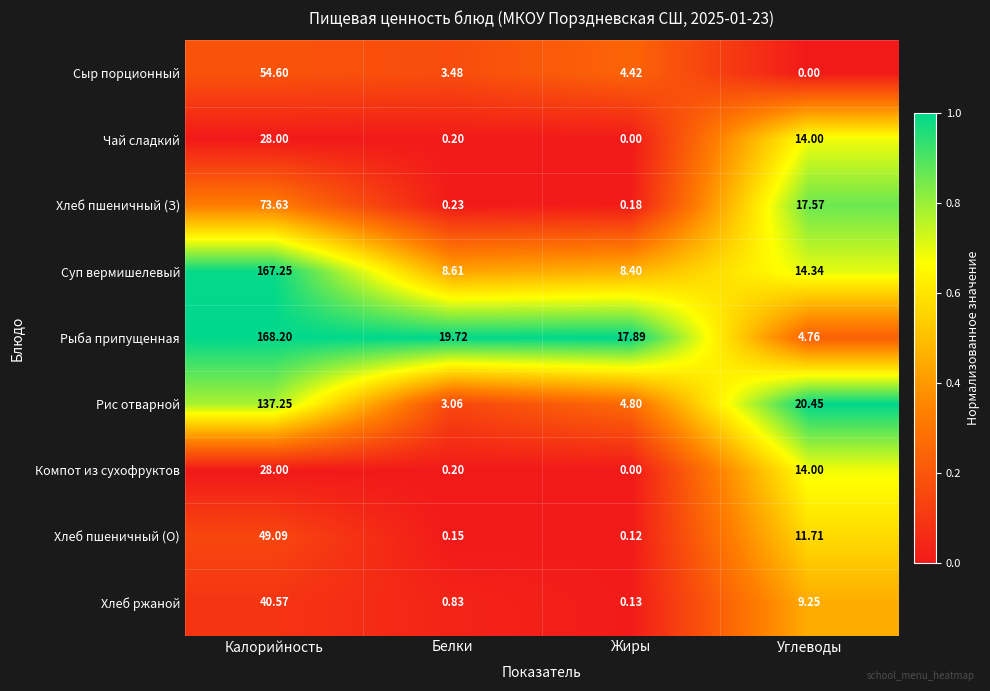

Which series has the largest range (max minus min)?

Рыба припущенная